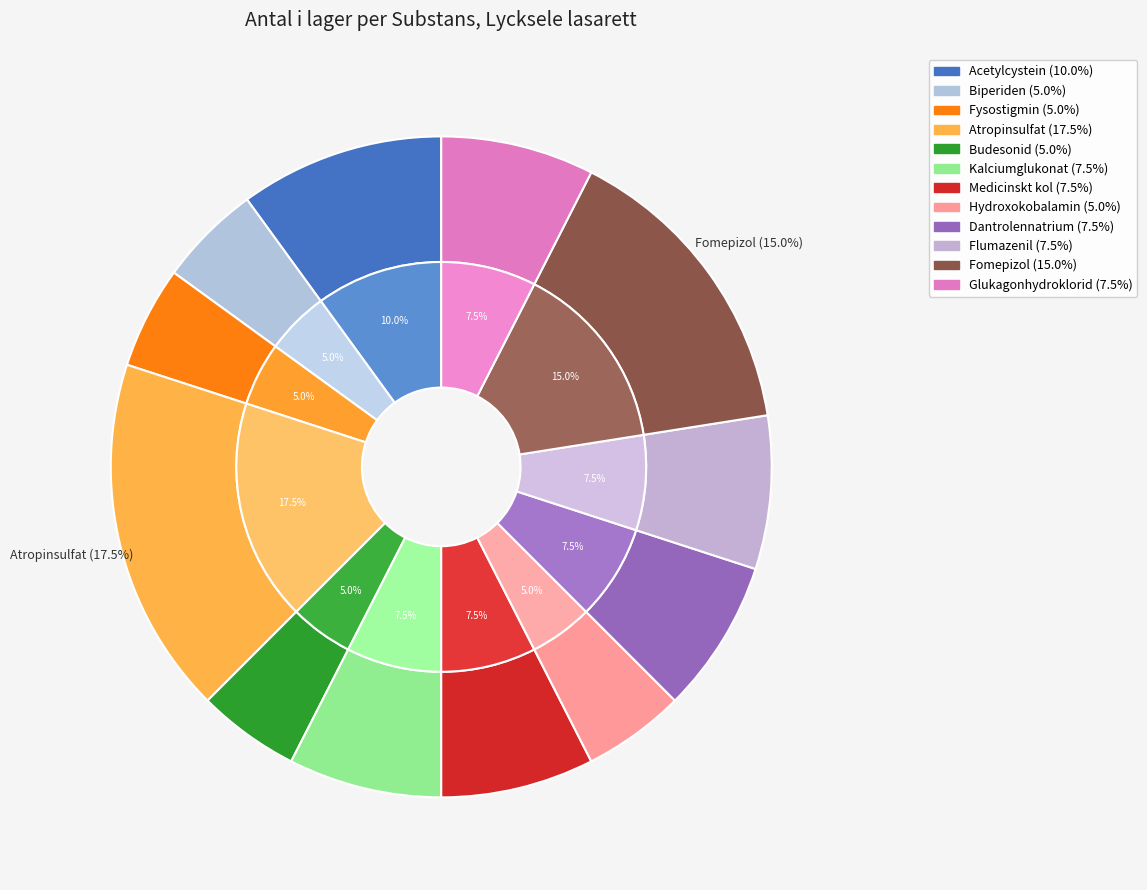

How many slices are in this pie chart?

12